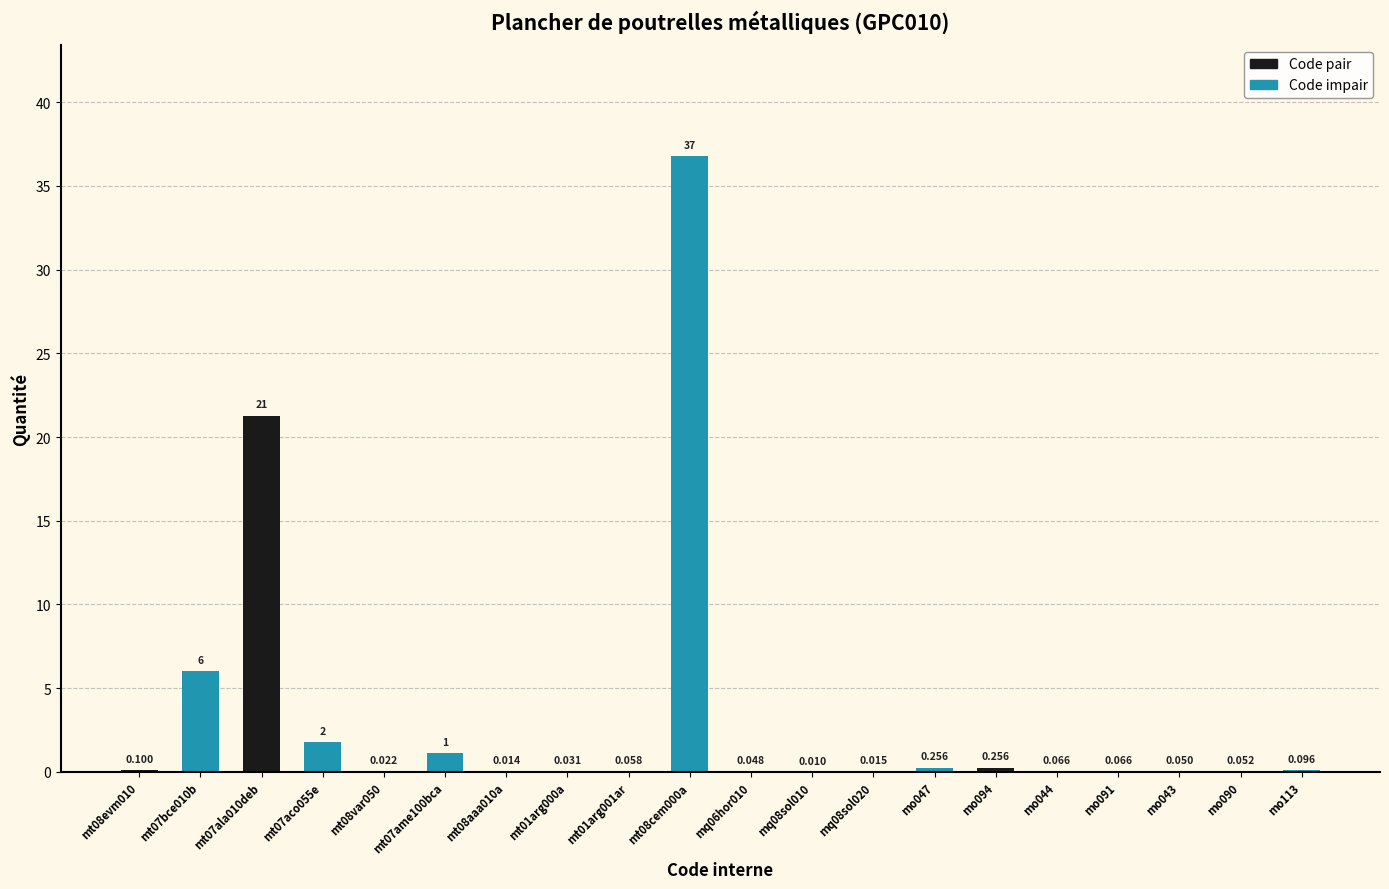

Which category has the highest value across all series?

mt01arg001ar